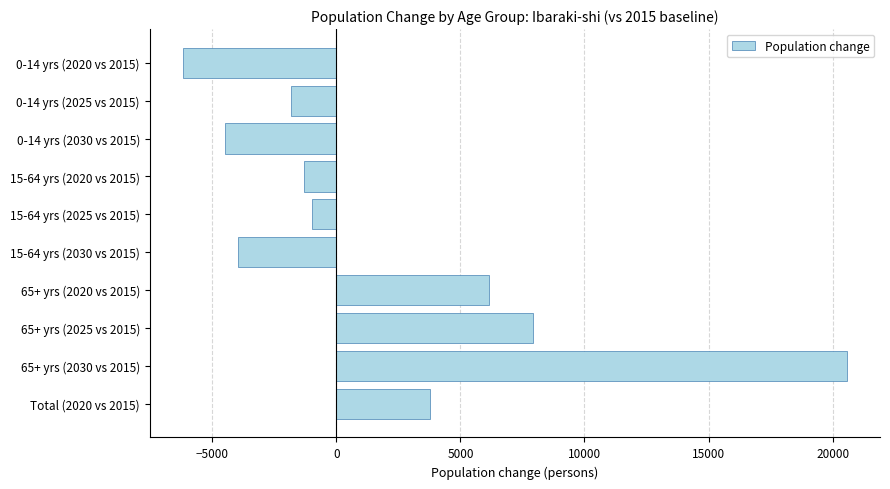

Reading top to bottom, list all the values displayed in this chart.

0-14 yrs (2020 vs 2015)=-6185	0-14 yrs (2025 vs 2015)=-1814	0-14 yrs (2030 vs 2015)=-4498	15-64 yrs (2020 vs 2015)=-1298	15-64 yrs (2025 vs 2015)=-980	15-64 yrs (2030 vs 2015)=-3963	65+ yrs (2020 vs 2015)=6165	65+ yrs (2025 vs 2015)=7941	65+ yrs (2030 vs 2015)=20572	Total (2020 vs 2015)=3772